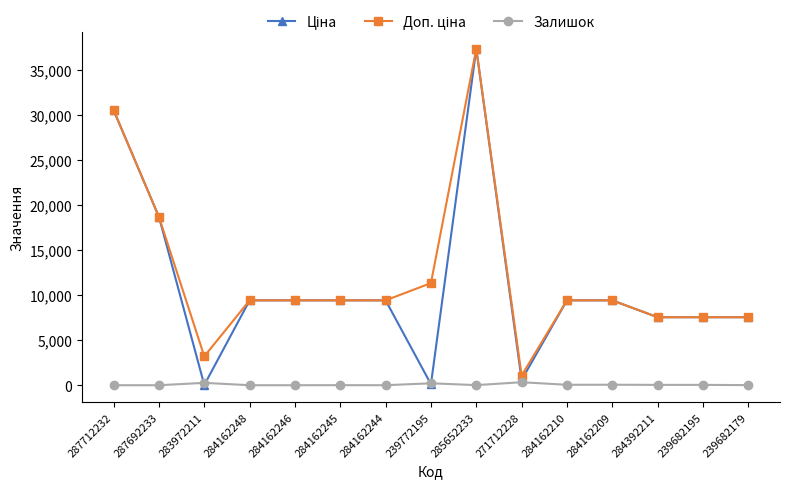

What is the greatest value displayed?

37343.0